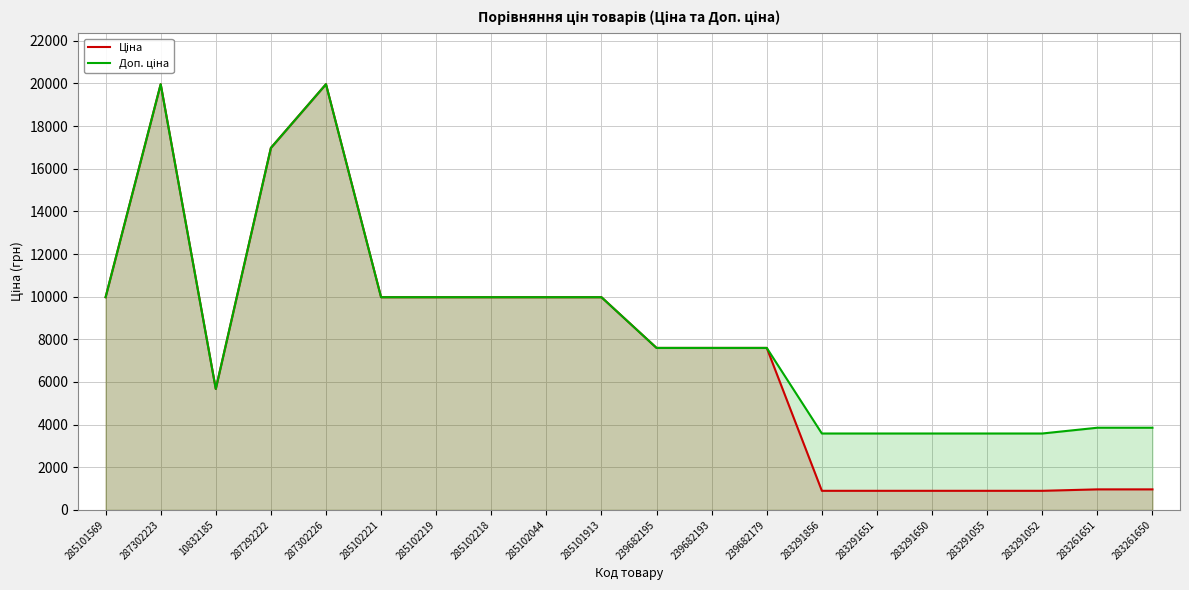

Which series has the largest range (max minus min)?

Ціна